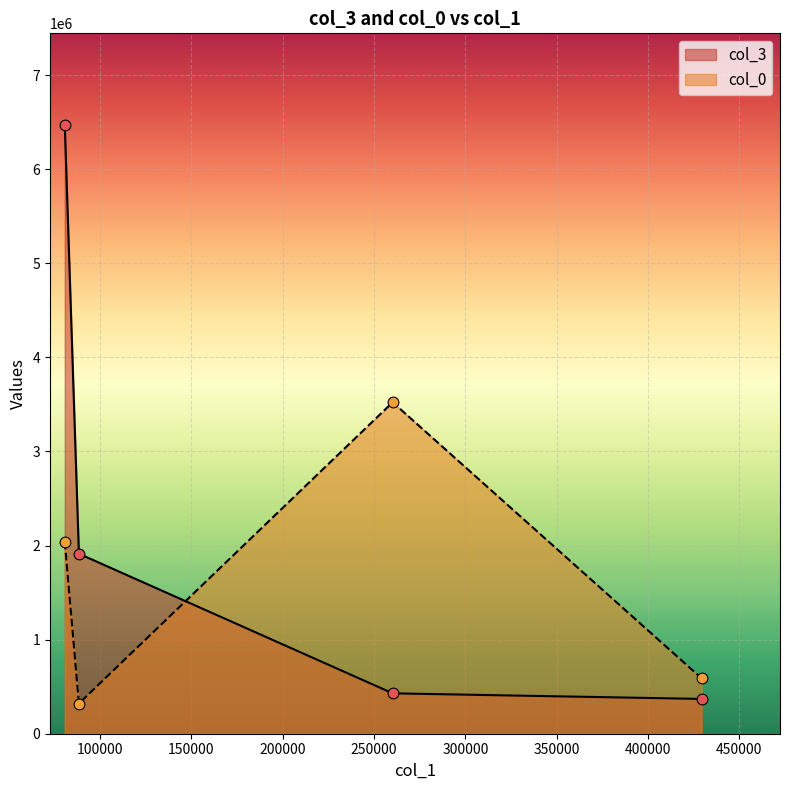

Which series has the largest Y range (max minus min)?

col_3